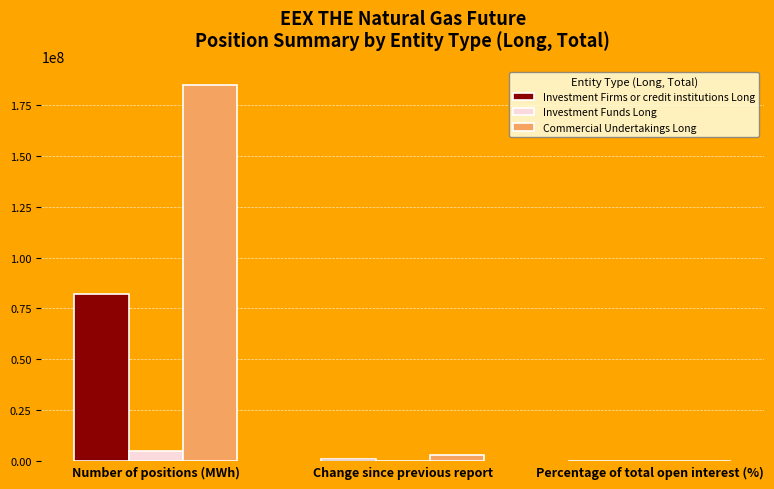

What is the average value of the Commercial Undertakings Long series?

62580206.5